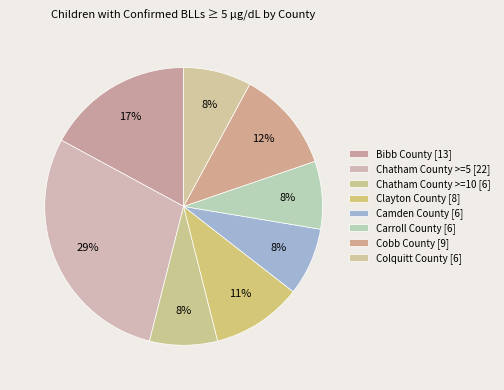

How many segments does this pie chart have?

8